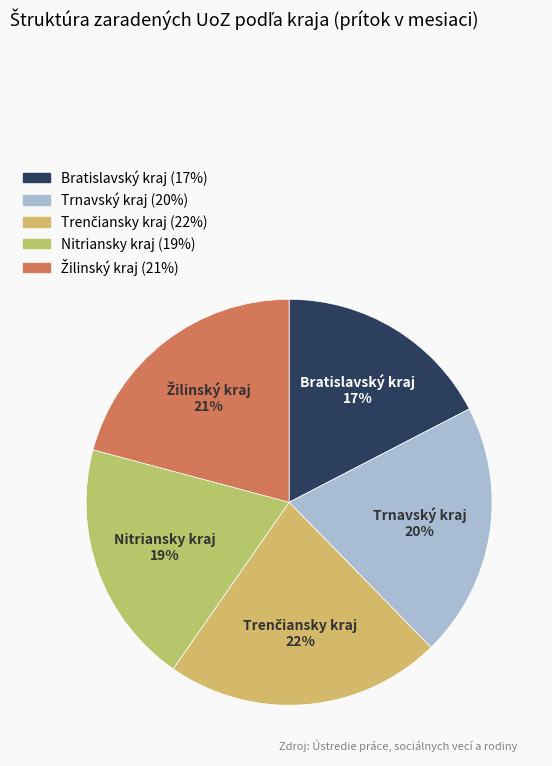

To the nearest percent, what is the difference between the largest and smallest slice percentages?

5%